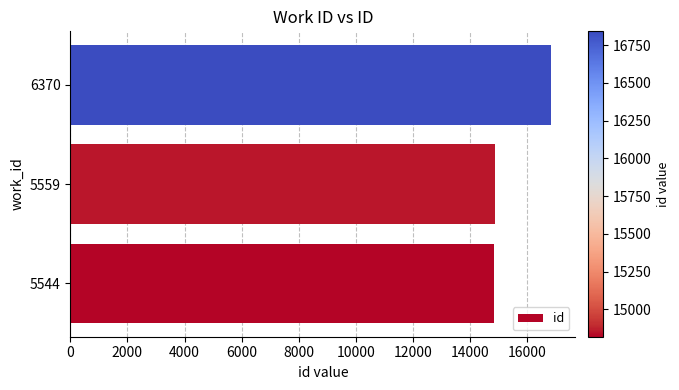

Does the chart contain stacked bars?

No